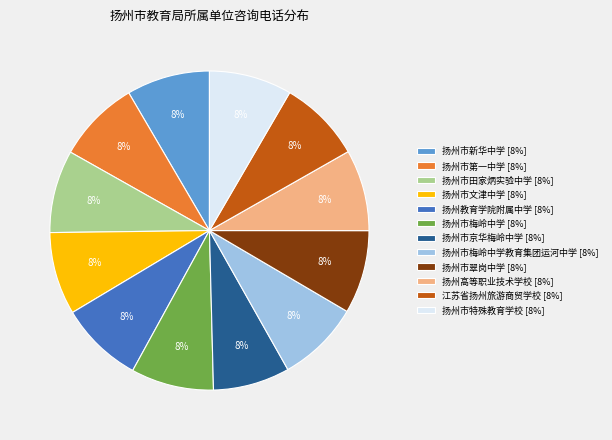

Is there any slice that represents more than half of the pie?

No